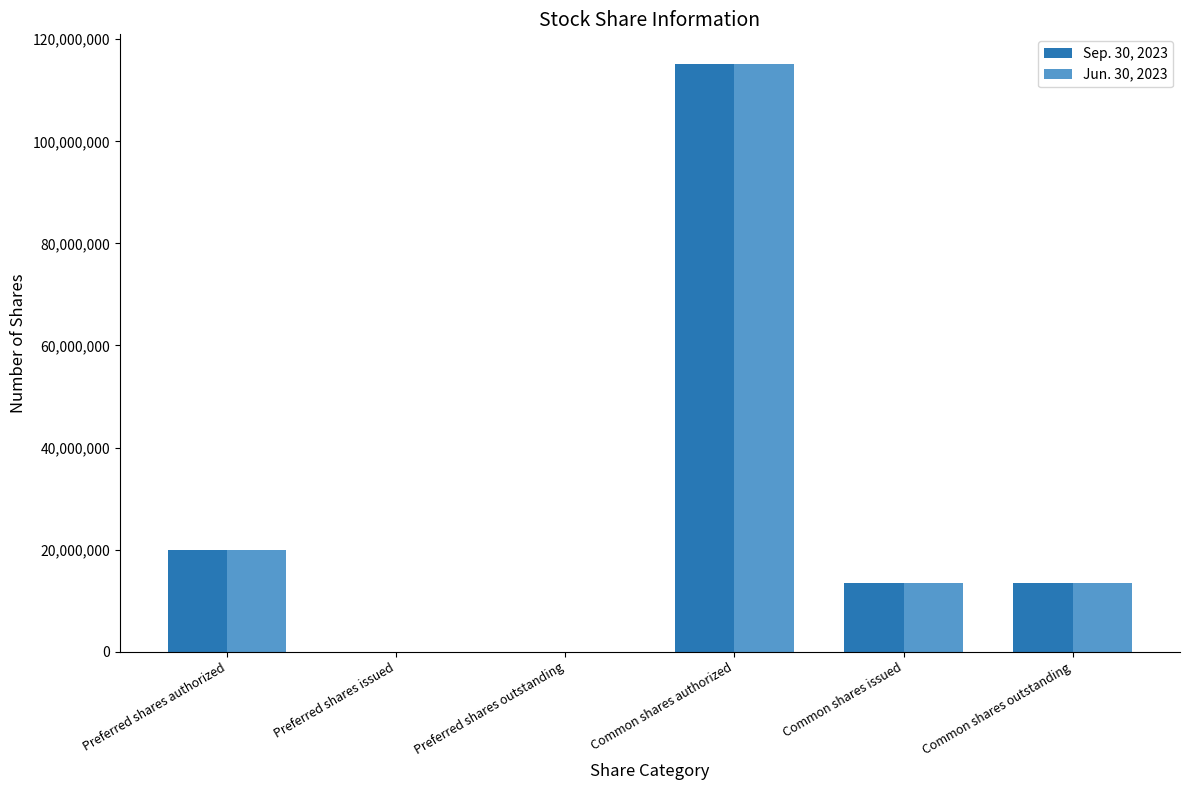

Which label corresponds to the largest value in the chart?

Common shares authorized